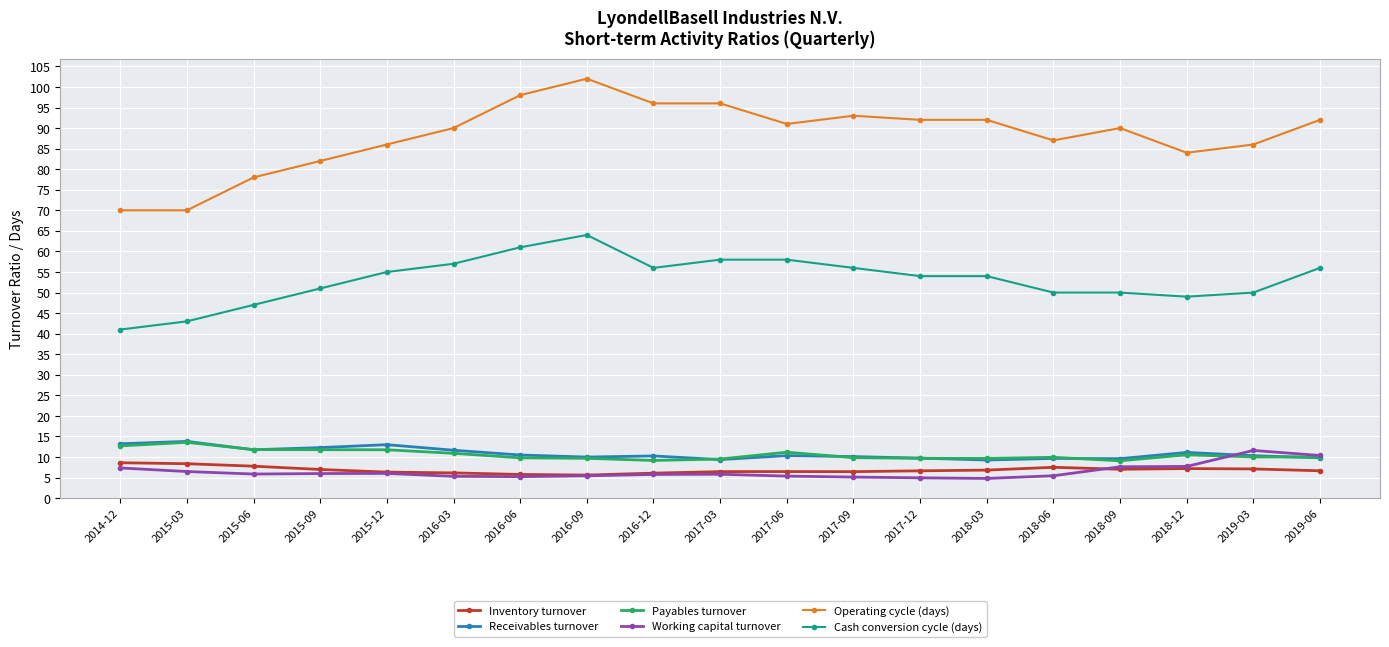

True or false: Working capital turnover has more than 1 interior local peaks.

True